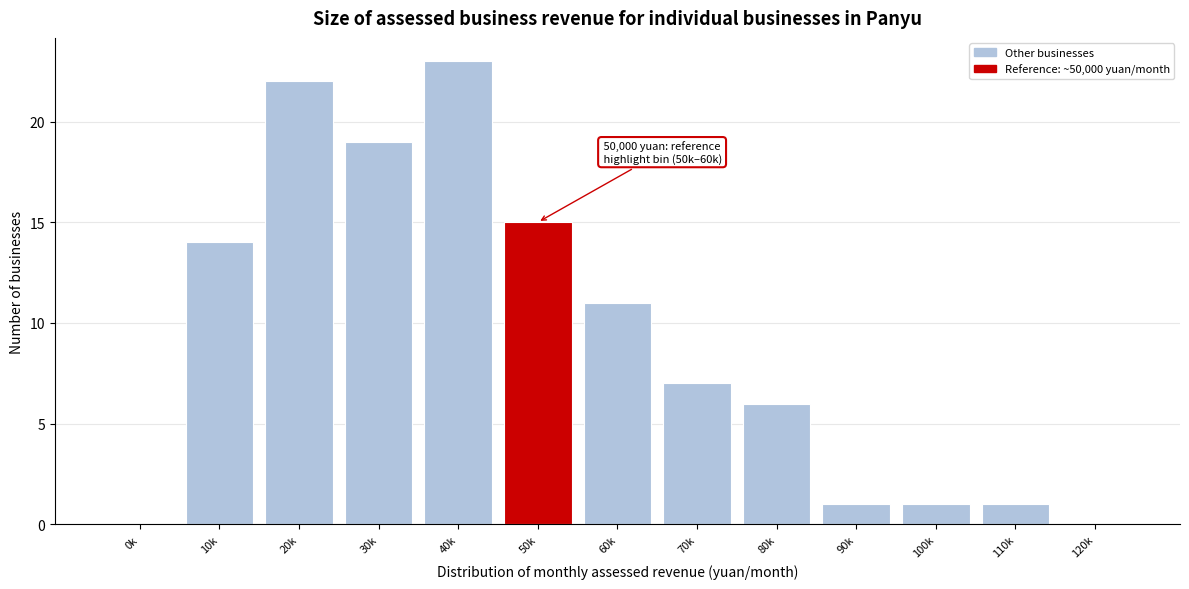

Reading left to right, what are all the values shown in this chart?

0k=0	10k=14	20k=22	30k=19	40k=23	50k=15	60k=11	70k=7	80k=6	90k=1	100k=1	110k=1	120k=0